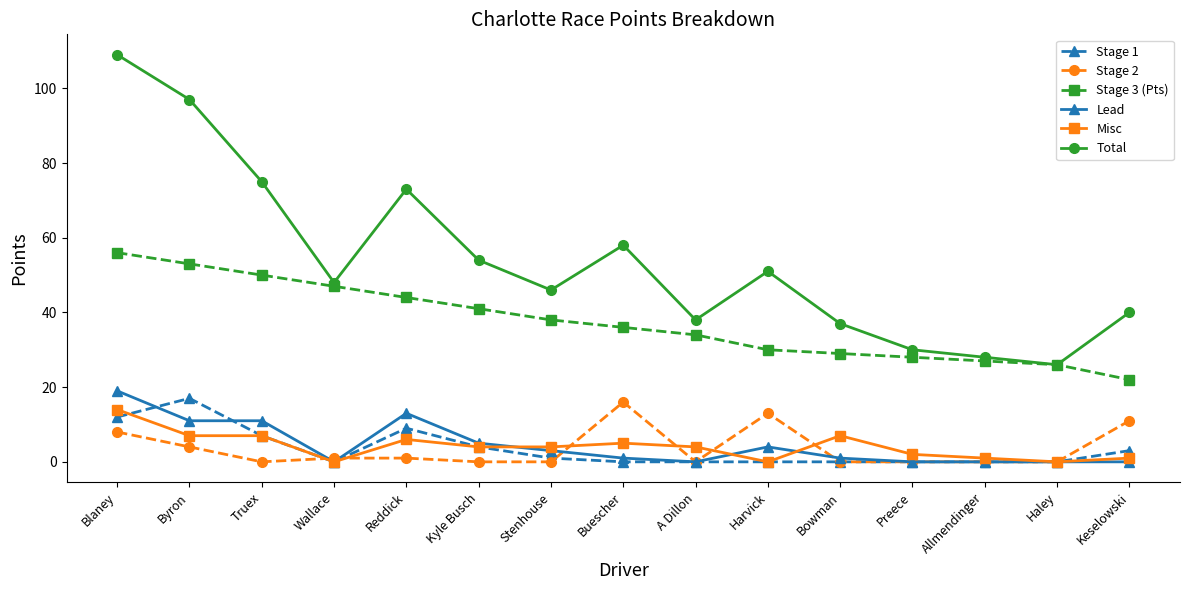

Read the Misc value at Byron, to the nearest 10.

10